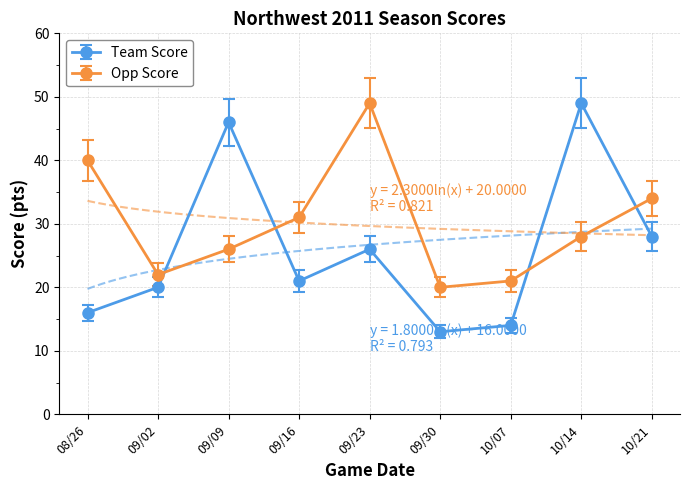

What is the label of the 5th point from the left?

09/23